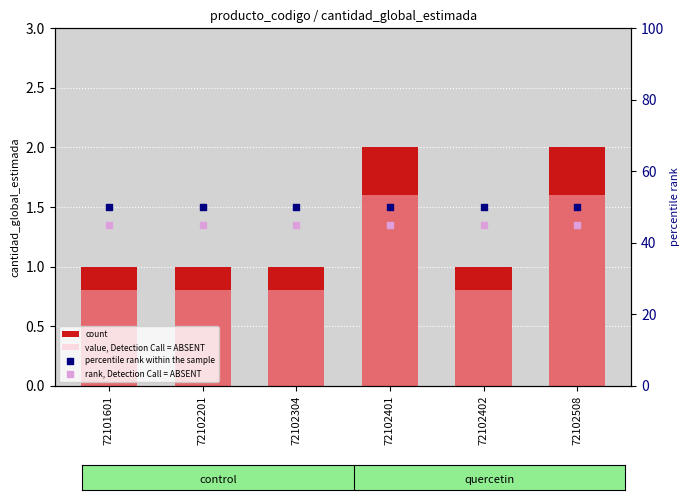

What are all the series names shown in the legend?

count, value, Detection Call = ABSENT, percentile rank within the sample, rank, Detection Call = ABSENT